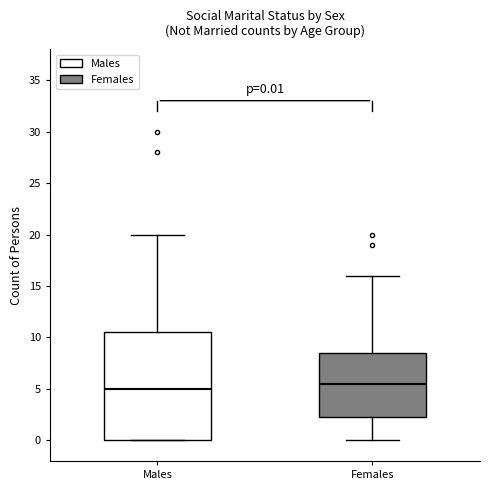

Comparing the boxes themselves (not the whiskers), which one is the tallest?

Males